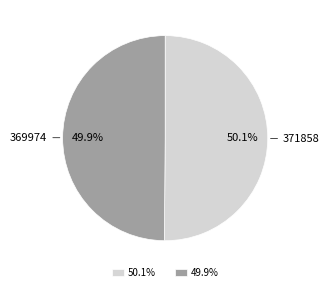

To the nearest percent, what is the combined percentage of 369974 and 371858?

100%